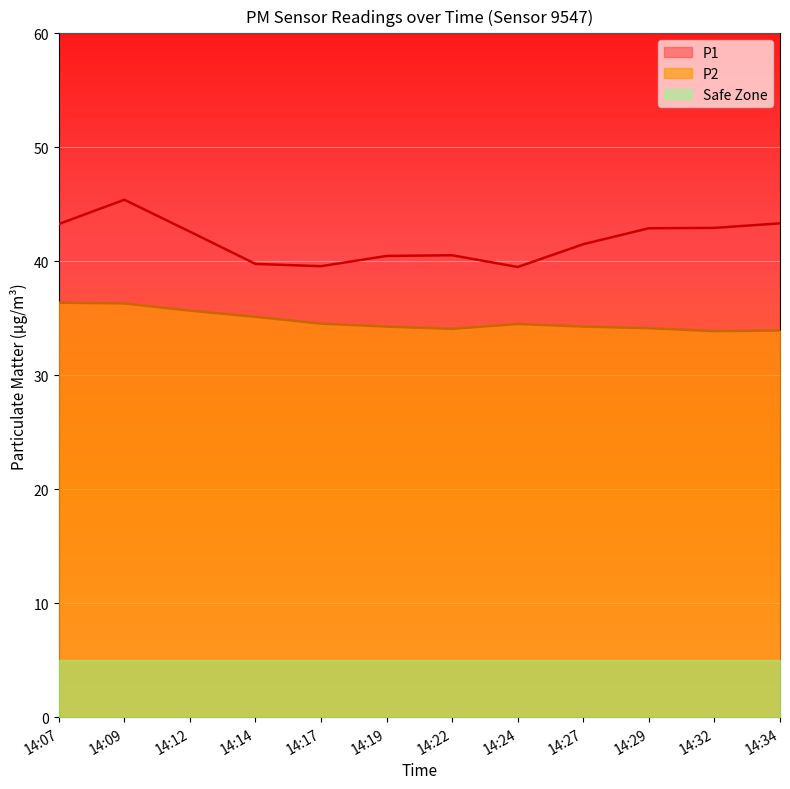

Reading left to right, extract all data points from this chart.

P1: 43.3	45.4	42.6	39.8	39.6	40.5	40.5	39.5	41.5	42.9	42.9	43.3
P2: 36.4	36.3	35.7	35.1	34.5	34.3	34.1	34.5	34.3	34.1	33.9	33.9